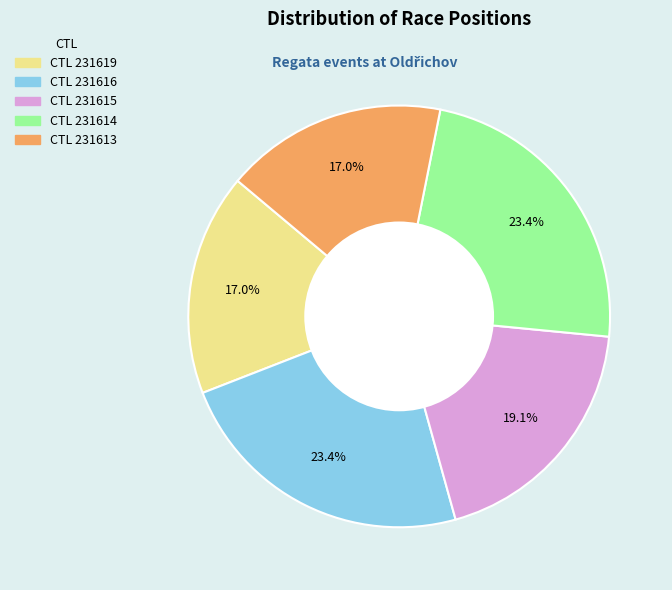

Is there any slice that represents more than half of the pie?

No